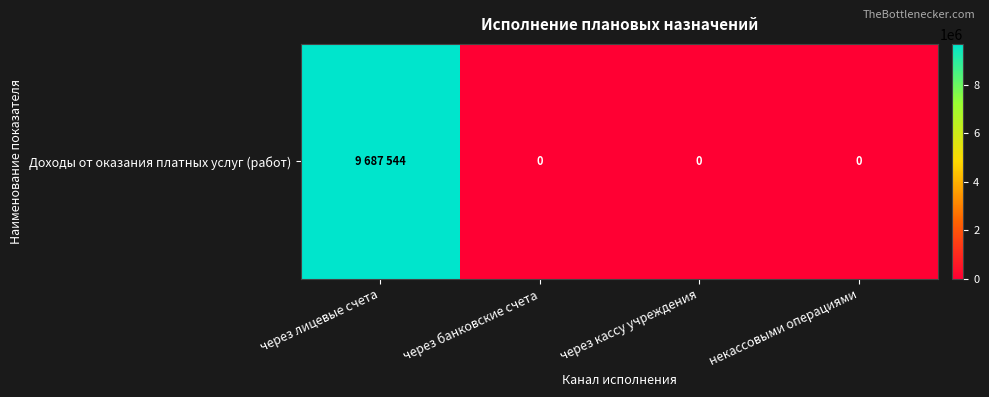

What is the average value?

2421886